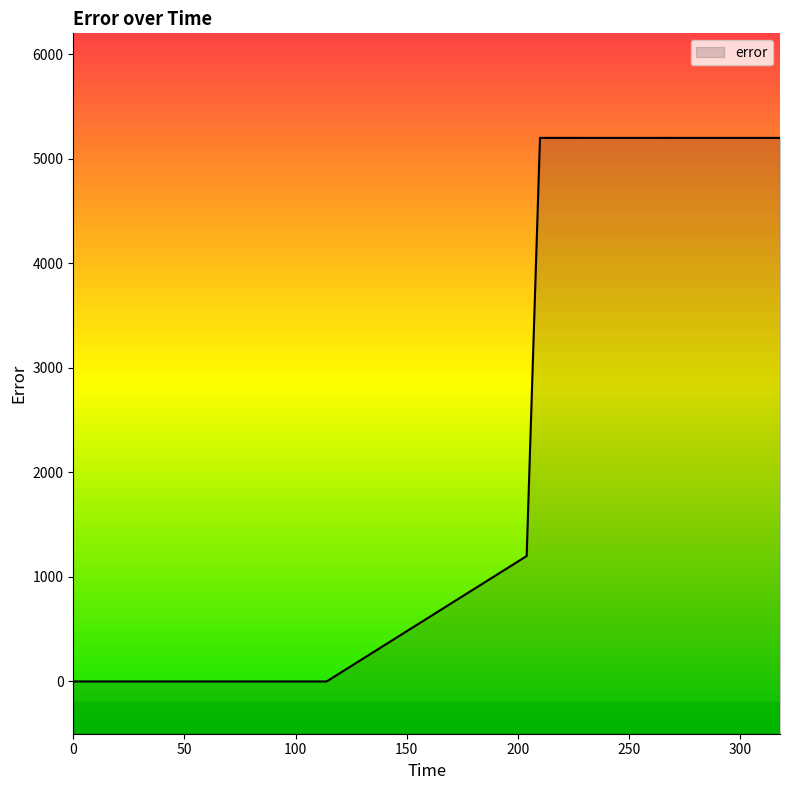

Does the chart display data point markers on the line(s)?

No